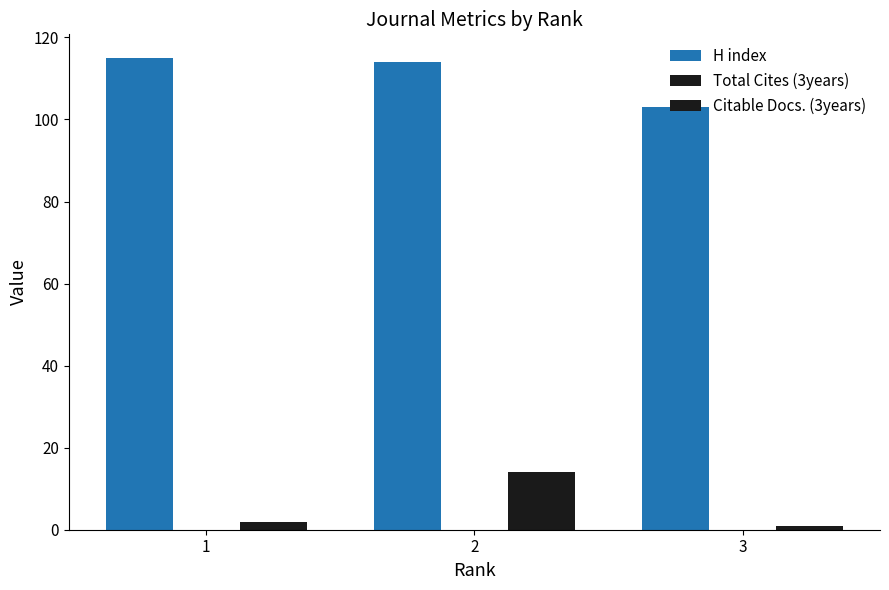

Which has a higher value, 2 or 1?

1